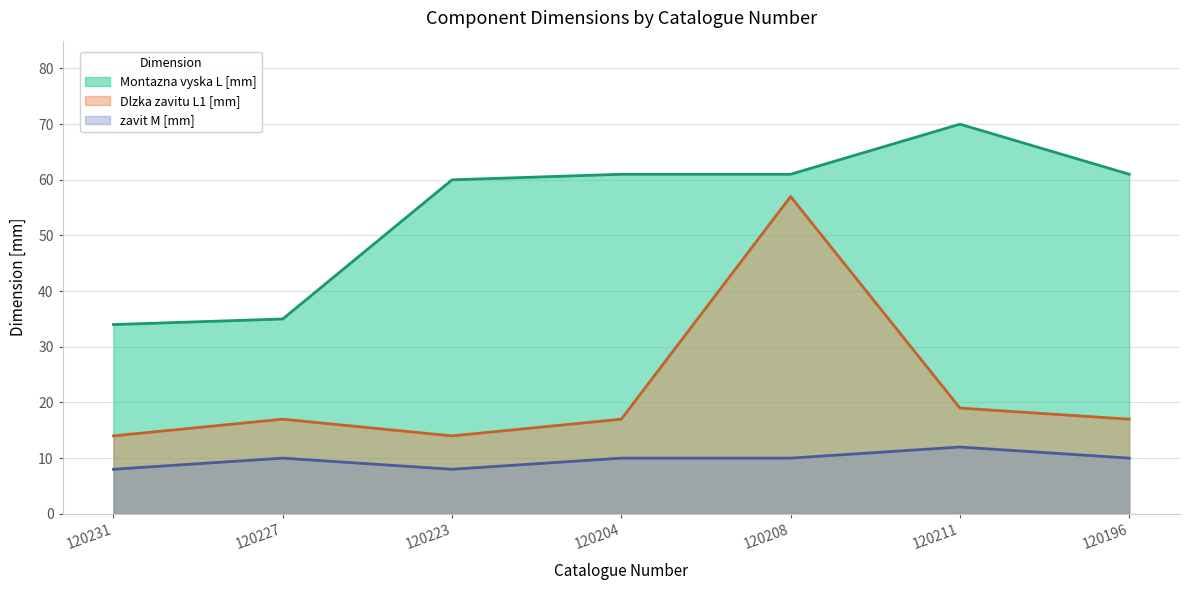

True or false: Montazna vyska L [mm] and zavit M [mm] cross at least once.

False